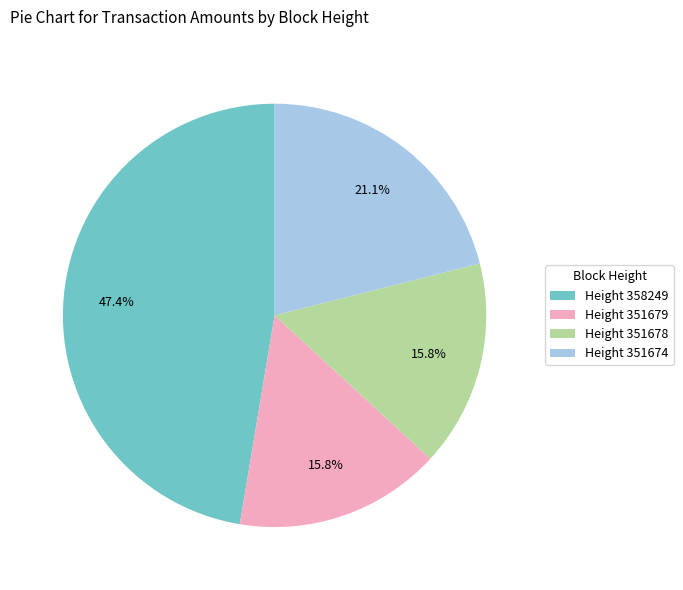

Combined, do Height 351679 and Height 351678 account for over 50%?

No